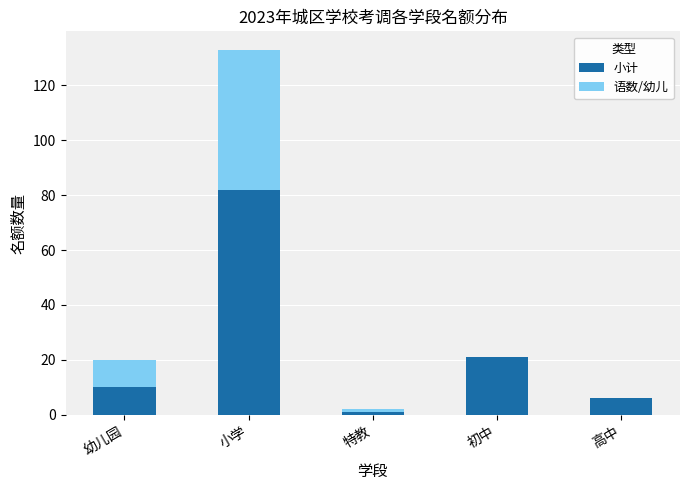

At which label is 小计 closest to 41?

初中